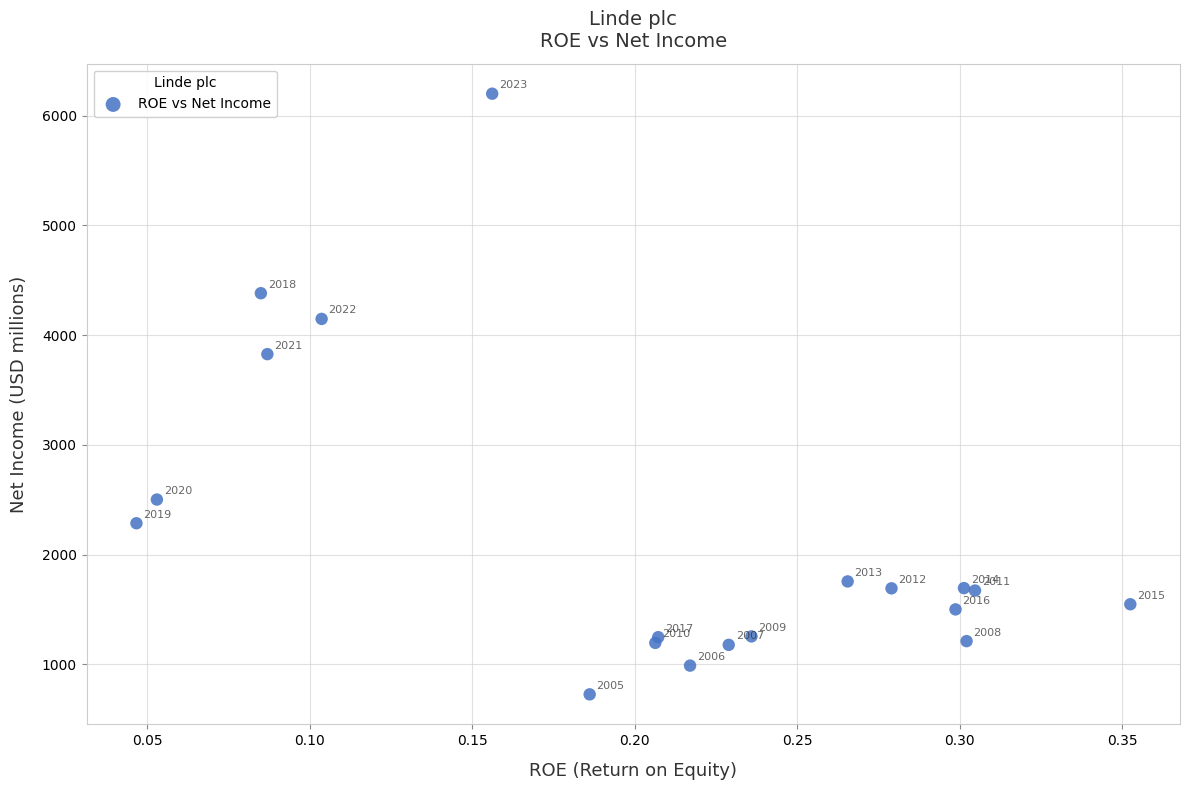

What Y value in the scatter plot is closest to 3462?

3826